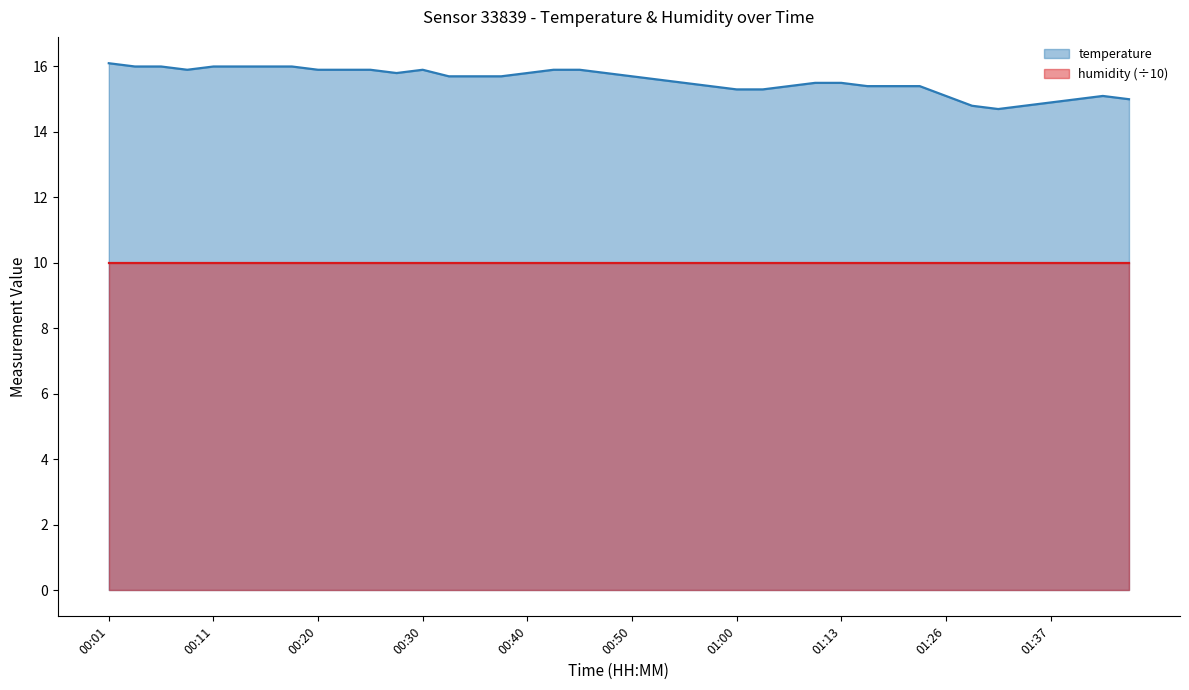

List the labels in order of value, largest first.

00:01, 00:03, 00:06, 00:11, 00:13, 00:15, 00:18, 00:08, 00:20, 00:23, 00:25, 00:30, 00:42, 00:45, 00:28, 00:40, 00:47, 00:33, 00:35, 00:37, 00:50, 00:52, 00:55, 01:10, 01:13, 00:57, 01:05, 01:16, 01:18, 01:21, 01:00, 01:02, 01:26, 01:42, 01:39, 01:44, 01:37, 01:29, 01:34, 01:31